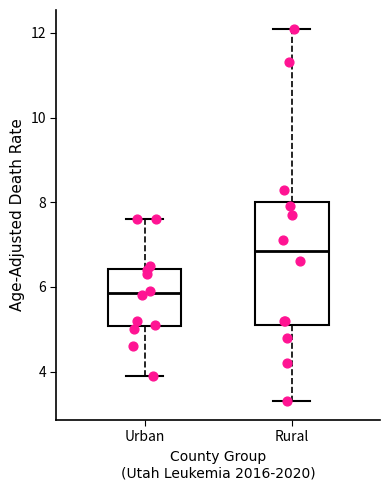

Which box's median line is the lowest?

Urban